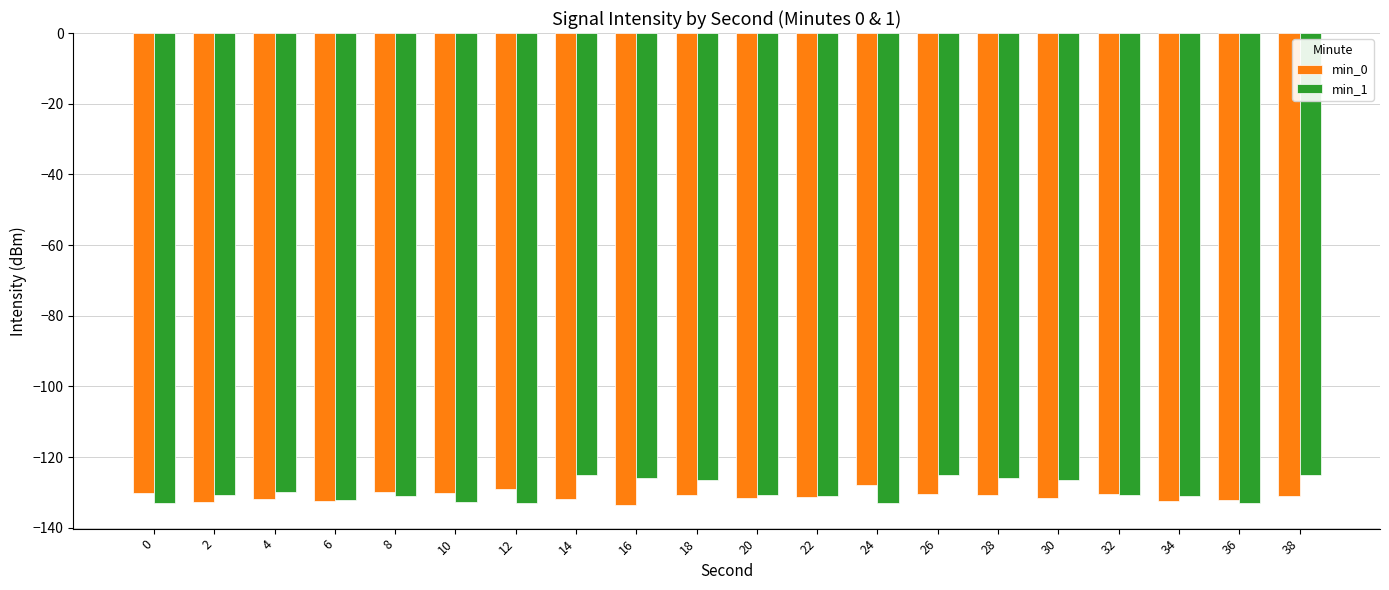

What is the sum of all min_0 values?

-2622.6